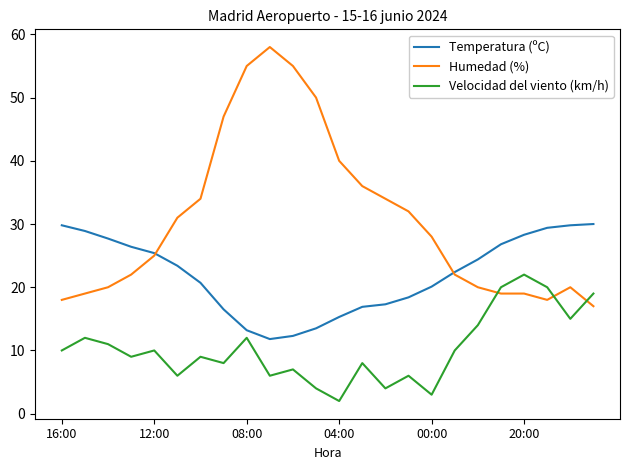

Which series has the largest range (max minus min)?

Humedad (%)